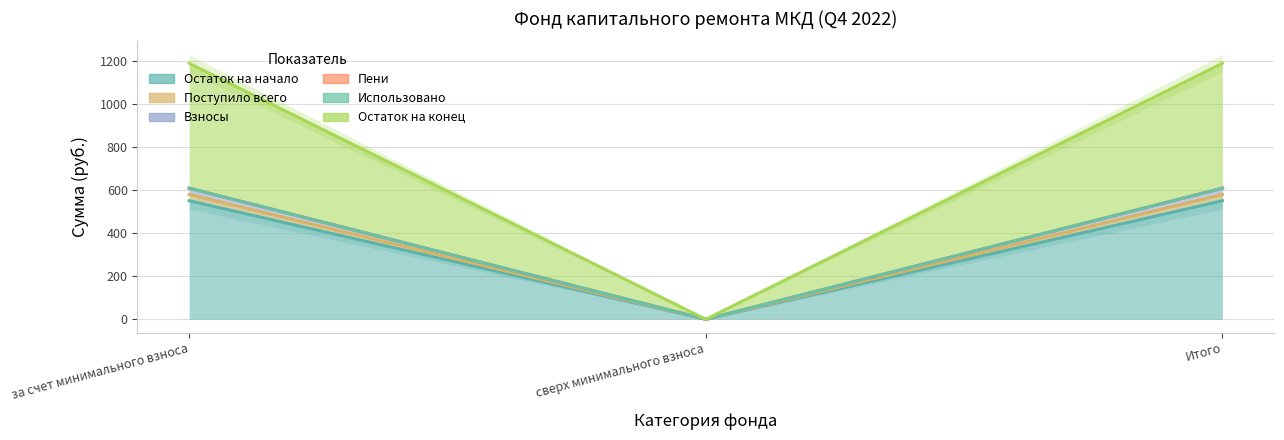

What is the difference between the Поступило всего values at сверх минимального взноса and за счет минимального взноса?

579.3